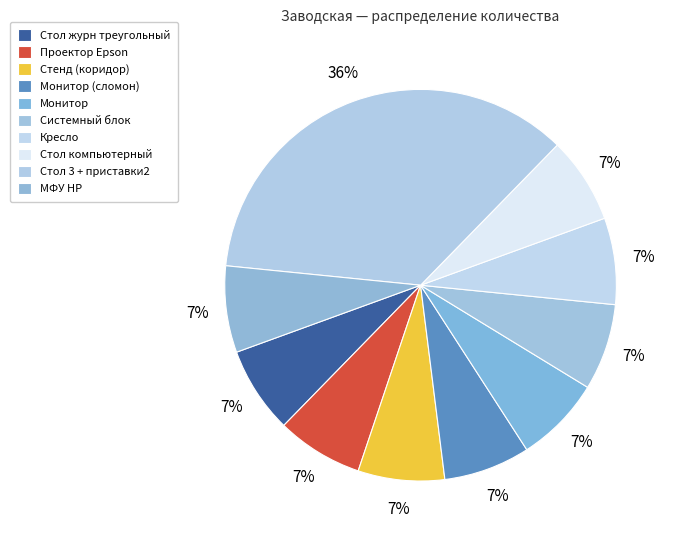

How many segments does this pie chart have?

10